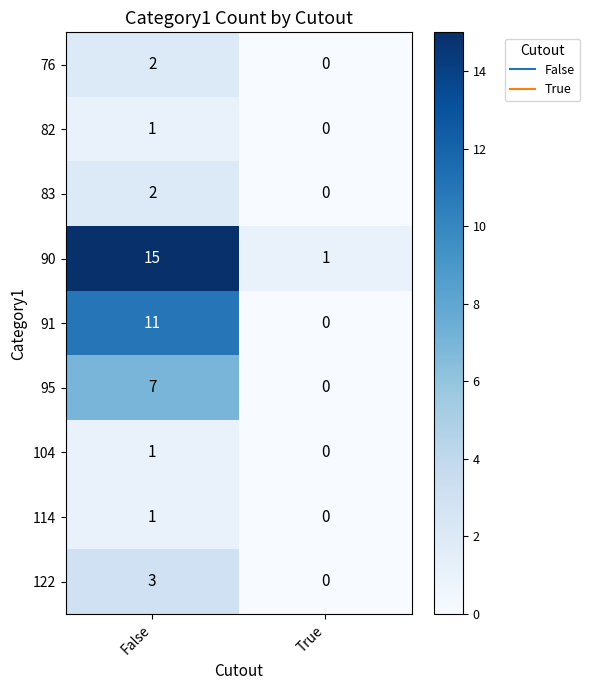

Which label corresponds to the smallest value in the chart?

True